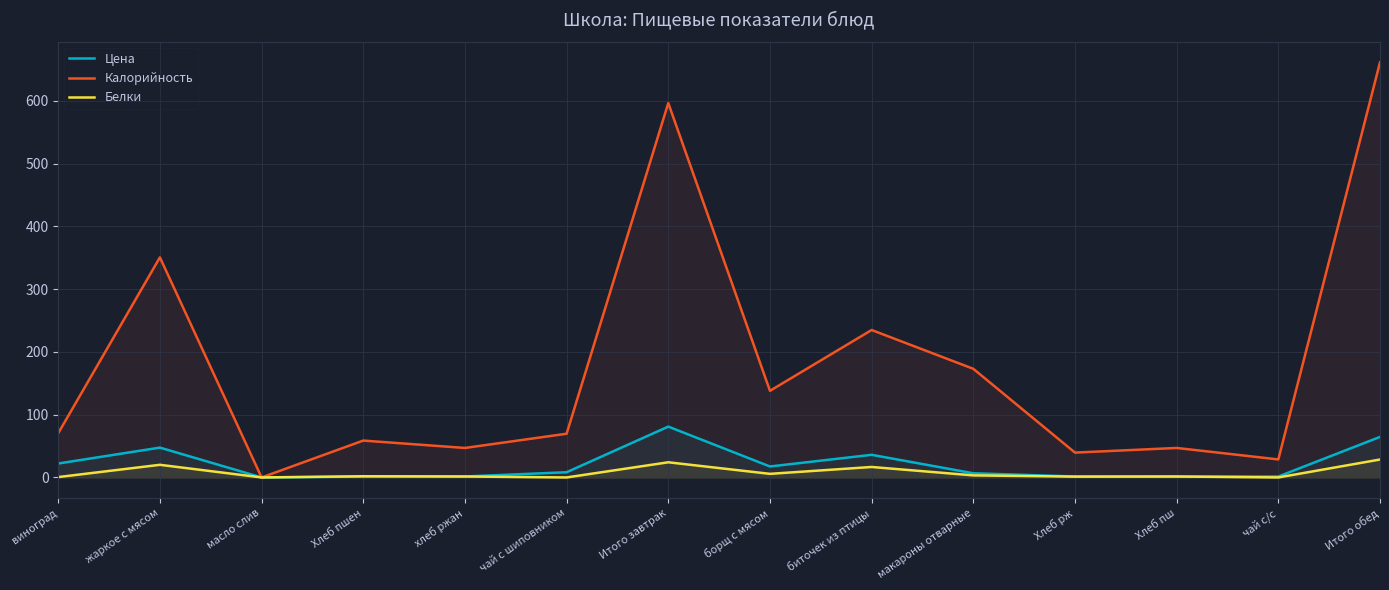

At which category does the chart reach its minimum across all series?

масло слив